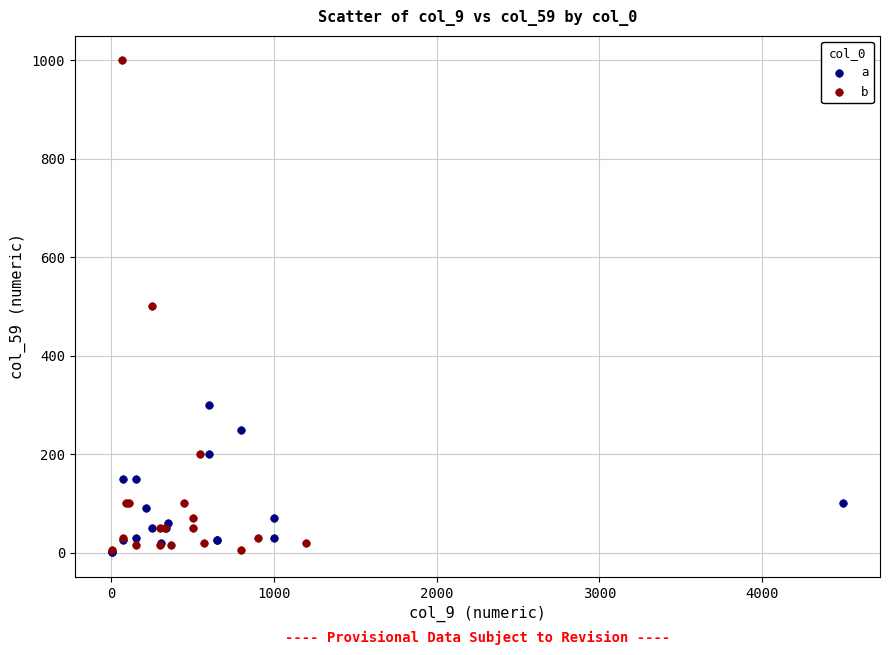

Which series has the largest Y range (max minus min)?

b